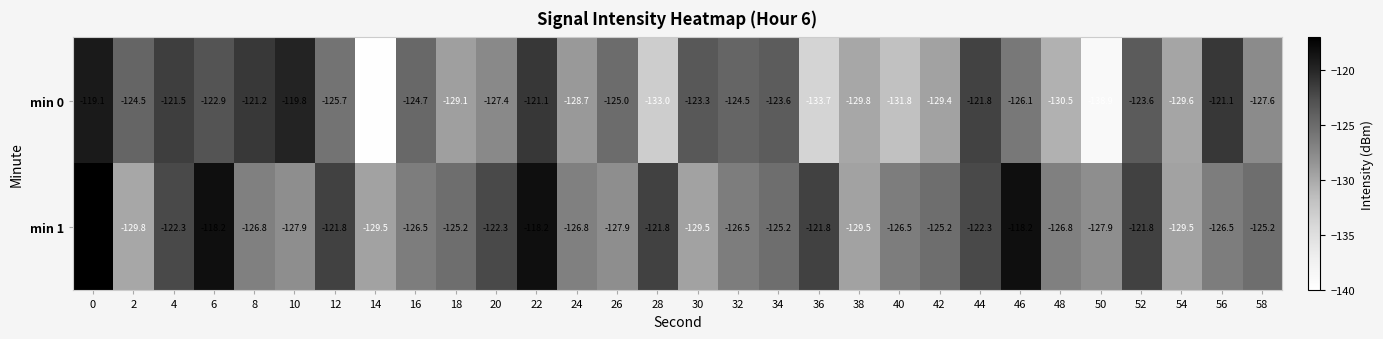

What is the difference between the min 1 values at 44 and 36?

0.5